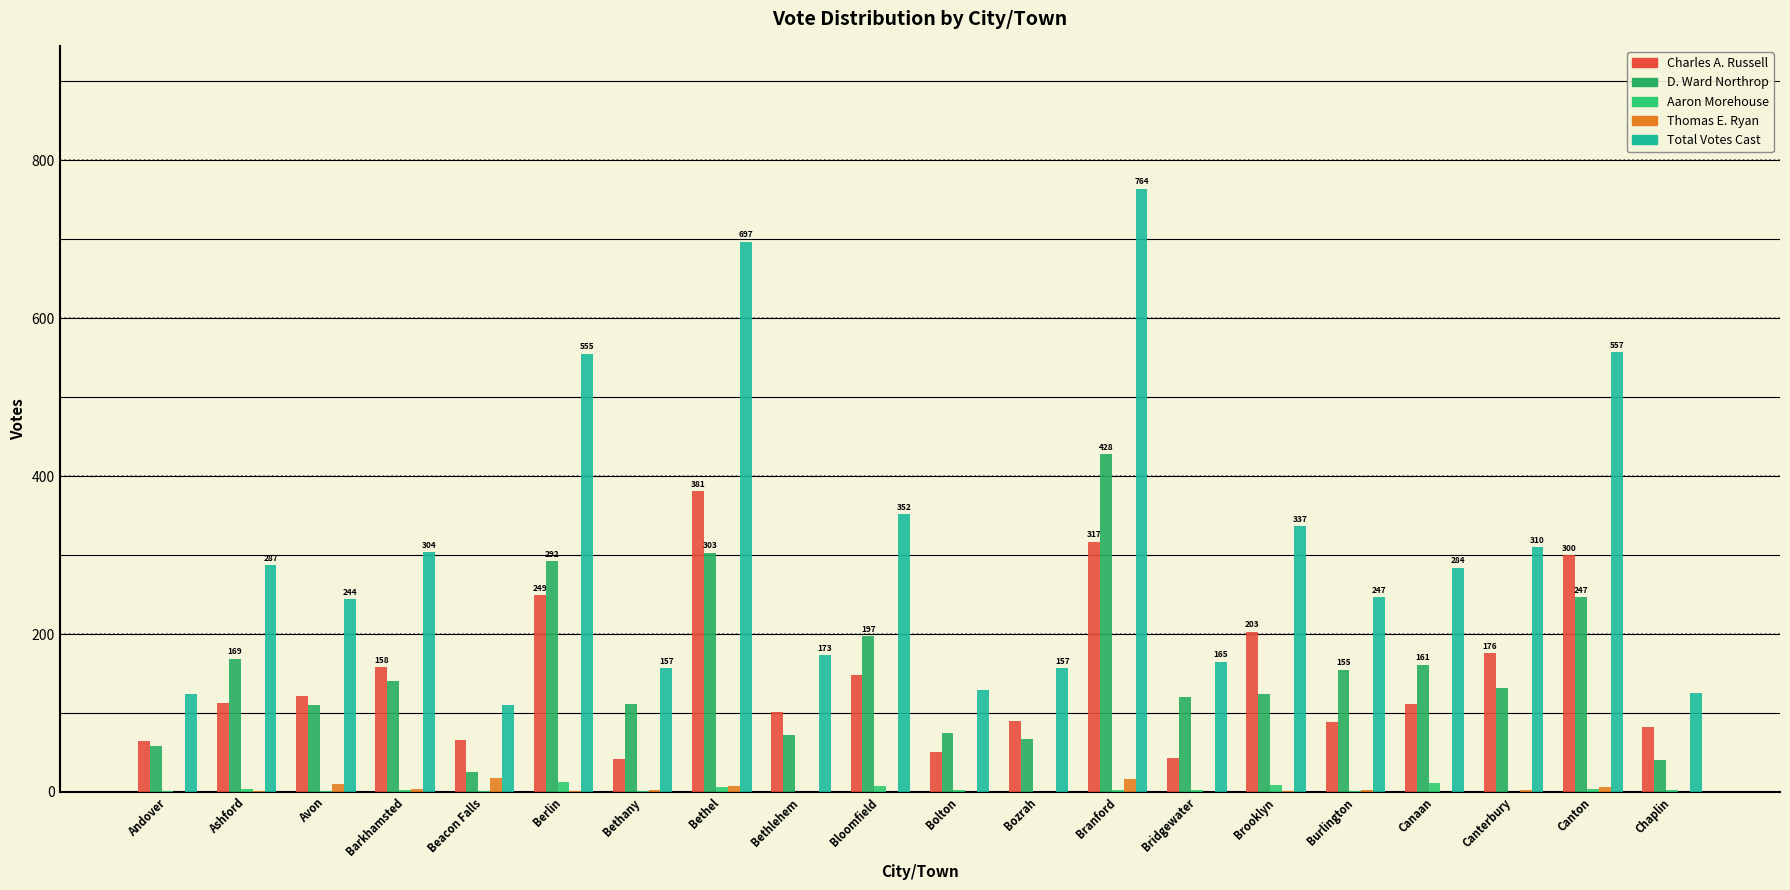

Which category has the highest value in the Total Votes Cast series?

Branford